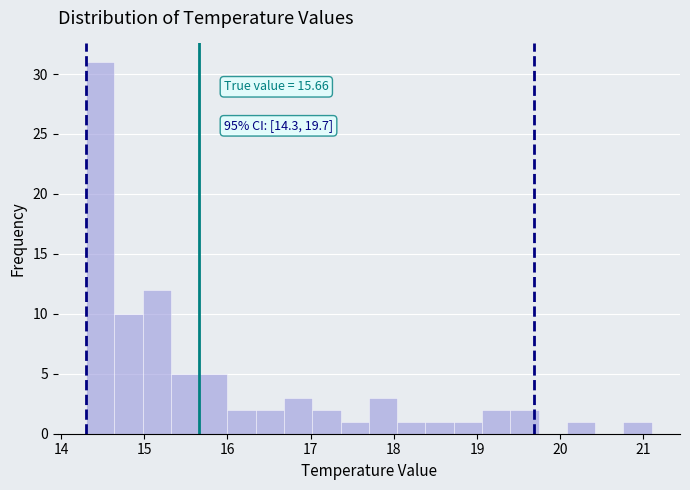

Read against the x-axis, roughly where is the centre of the tallest bar?

14.5